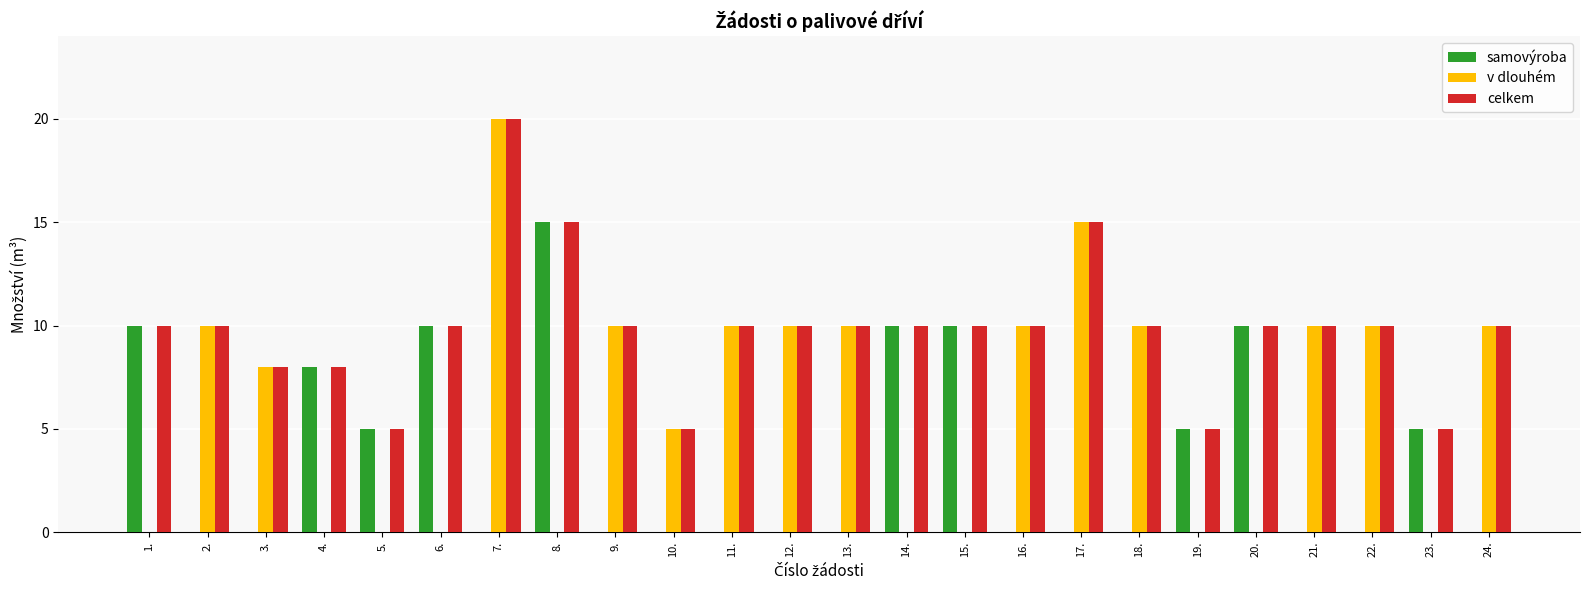

How many series are shown in this chart?

3